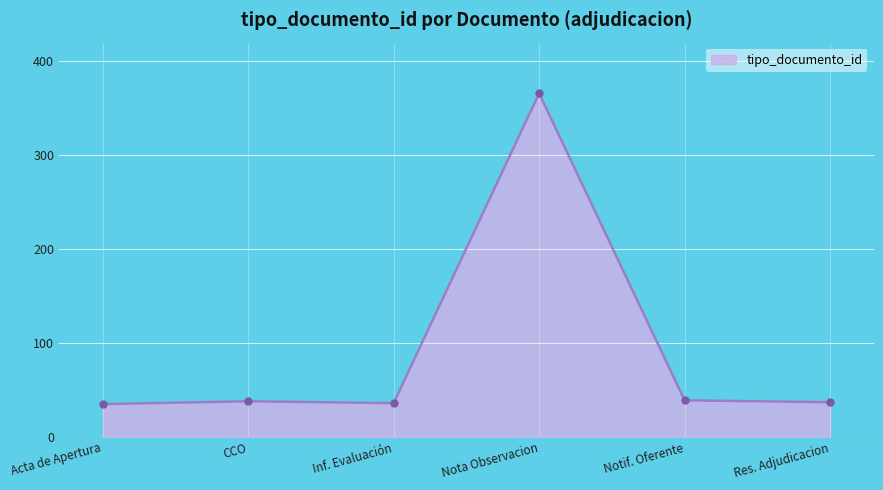

The value at Inf. Evaluación is 36. True or false?

True